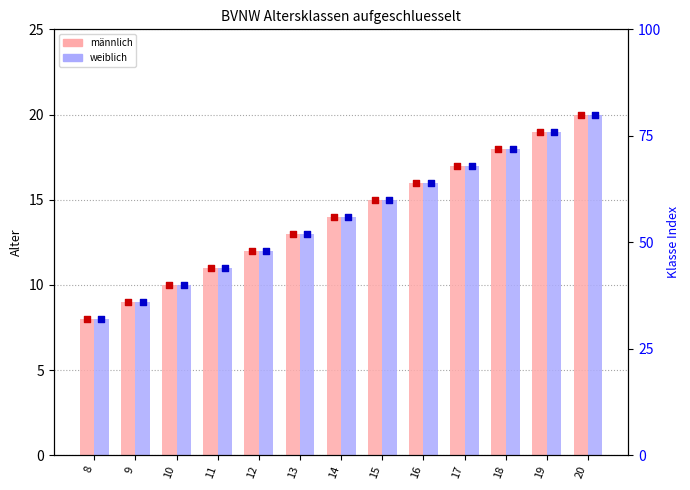

Which series reaches the maximum Y coordinate?

männlich